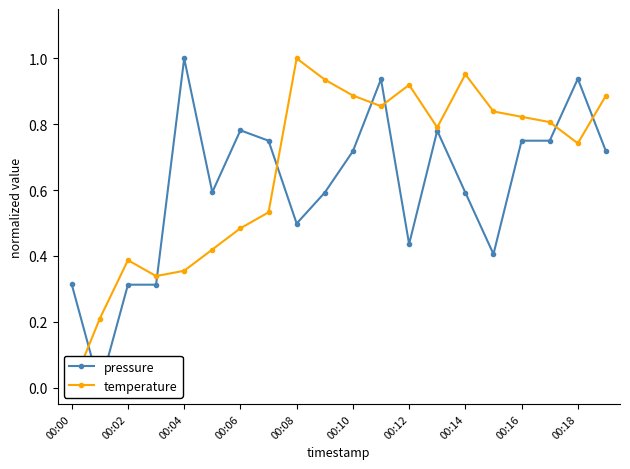

At which label is temperature closest to 0?

00:00